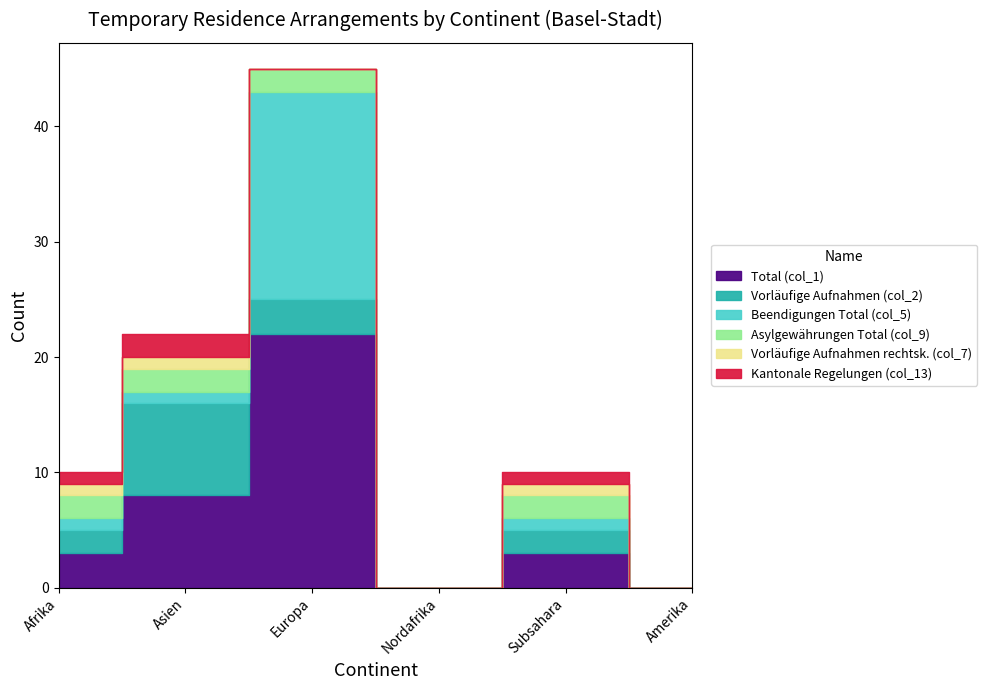

Where does the Total (col_1) series first go above 3?

Asien